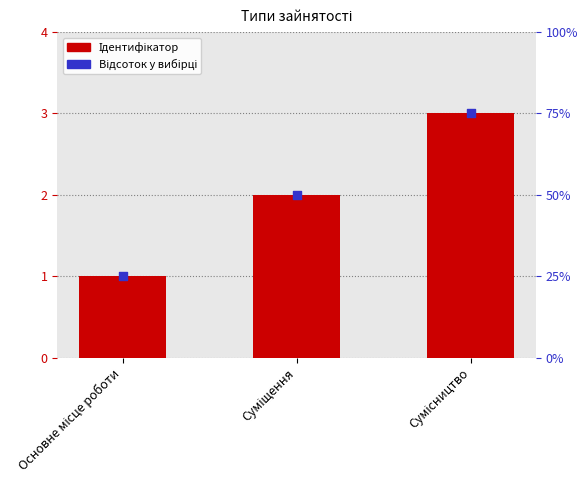

Which series reaches the minimum Y coordinate?

Ідентифікатор